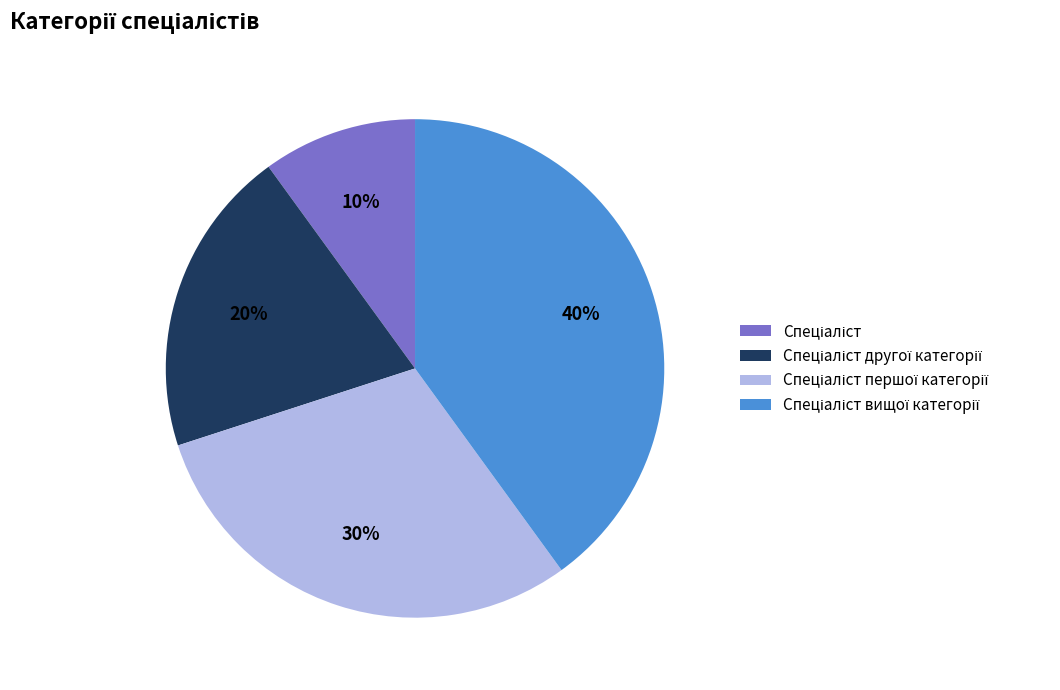

To the nearest percent, what is the average slice percentage?

25%